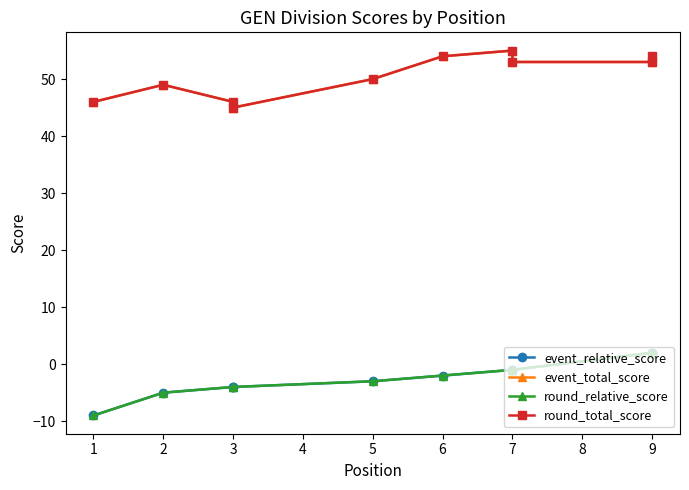

The round_total_score series shows 24 at 9. True or false?

False